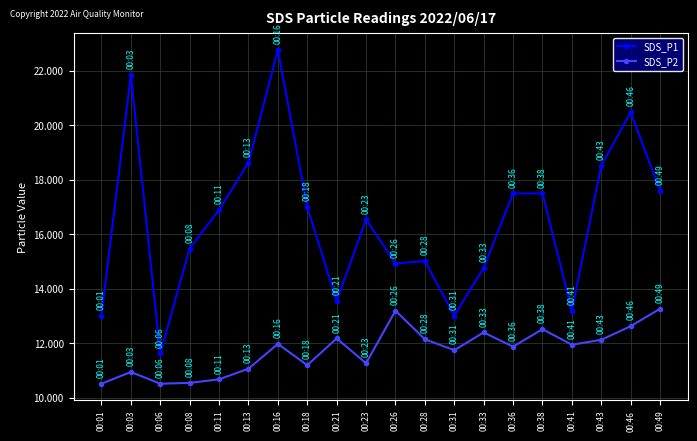

True or false: SDS_P2 and SDS_P1 cross at least once.

False